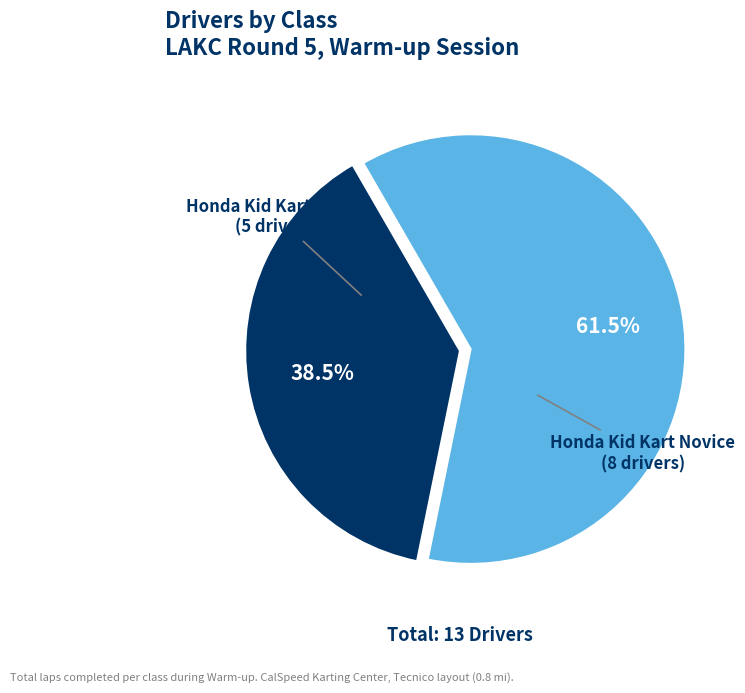

To the nearest percent, what is the average slice percentage?

50%